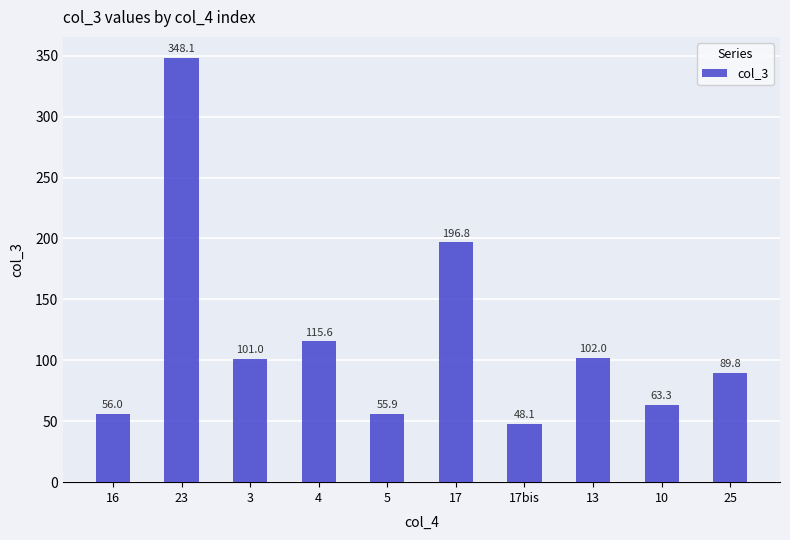

List the labels in order of value, largest first.

23, 17, 4, 13, 3, 25, 10, 16, 5, 17bis